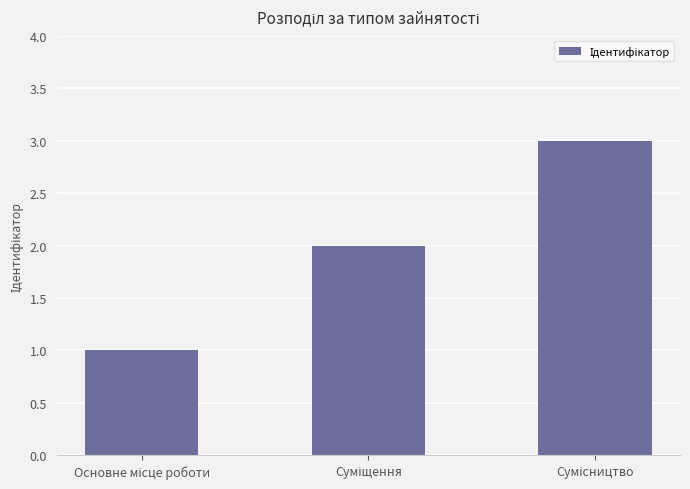

What is the greatest value displayed?

3